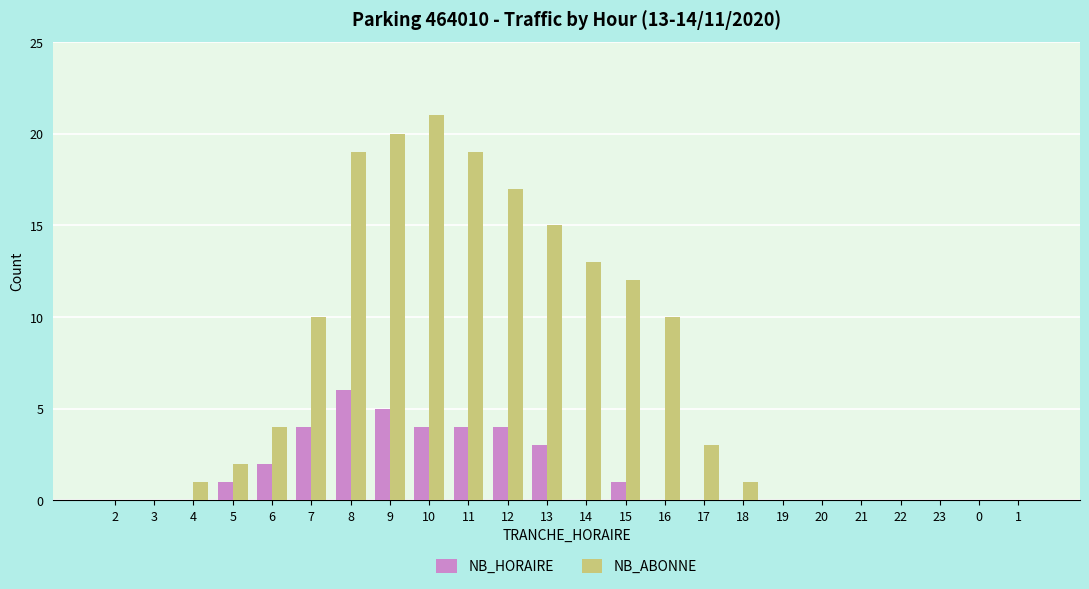

What is the spread (max minus min) of values at 14?

13